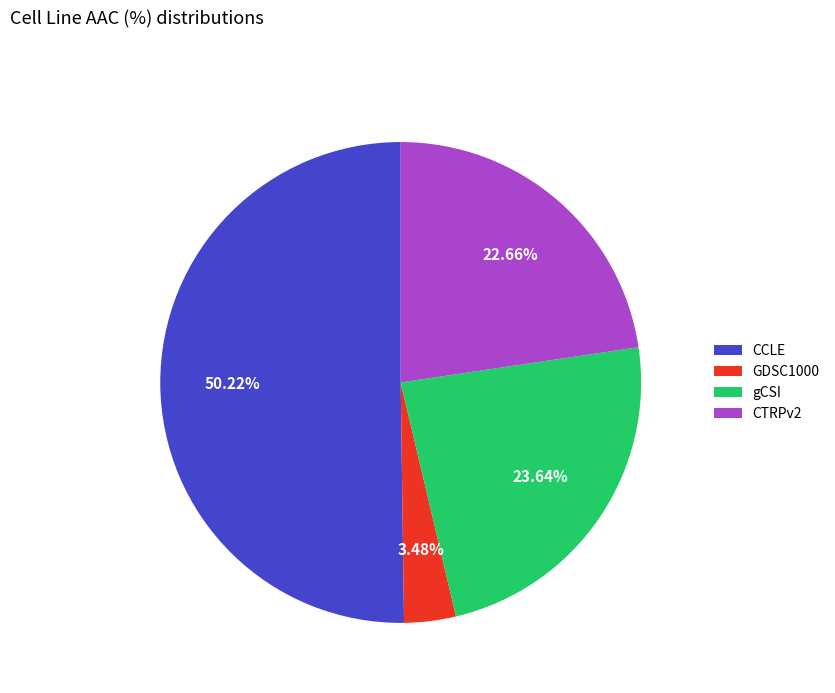

To the nearest percent, what is the difference between the GDSC1000 and gCSI slice percentages?

20%